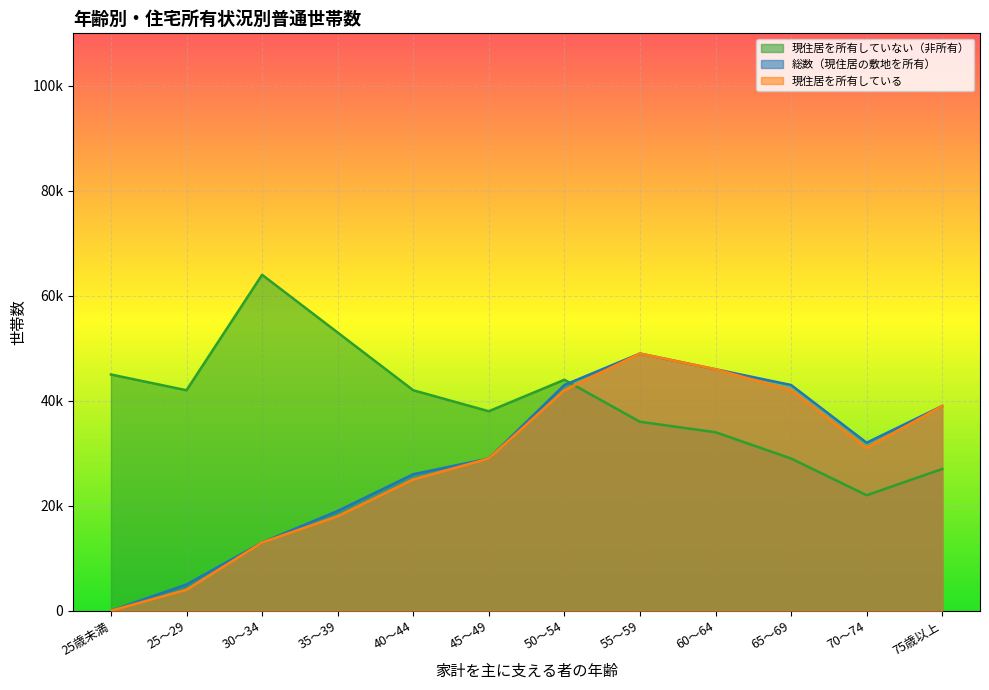

Does the chart display data point markers on the line(s)?

No